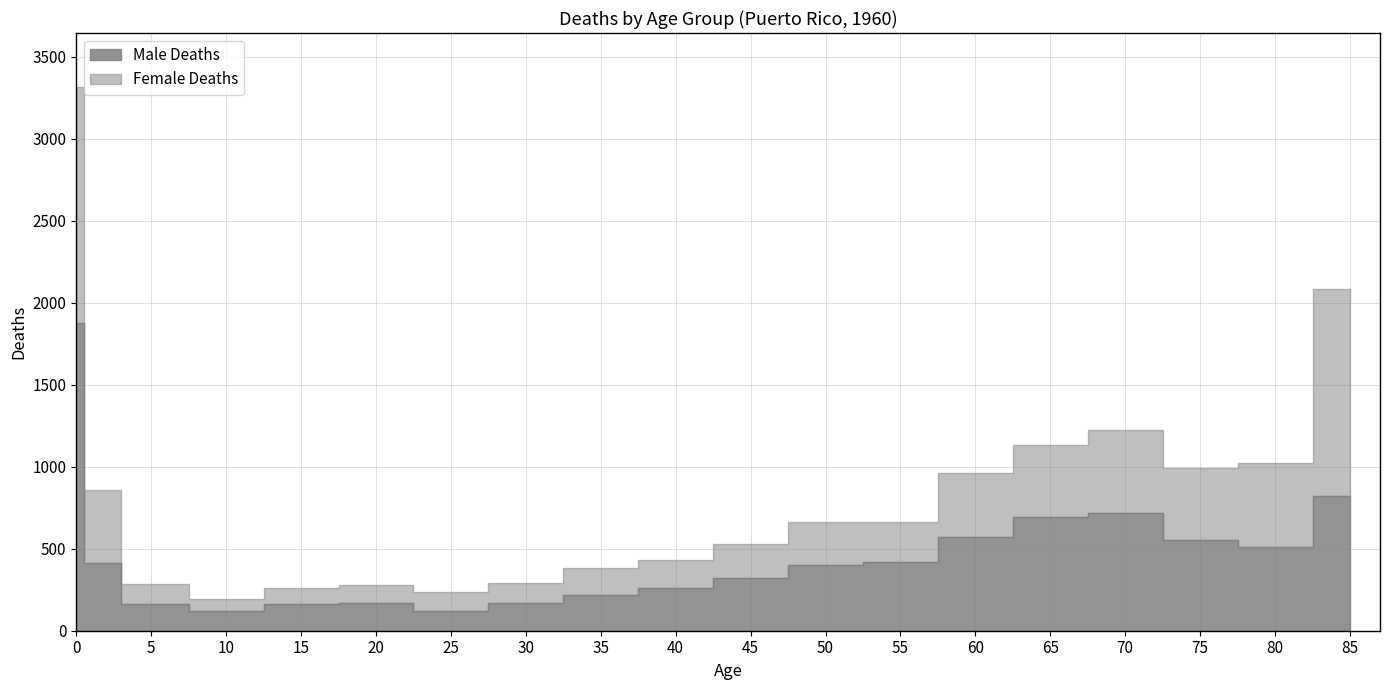

What is the sum of all Male Deaths values?

8678